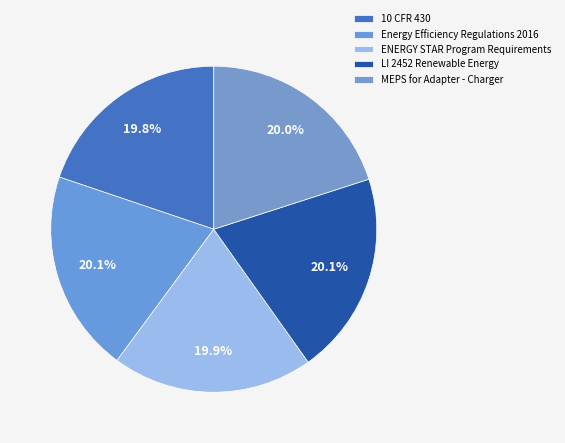

Combined, what portion of the pie is LI 2452 Renewable Energy and 10 CFR 430?

39.9%